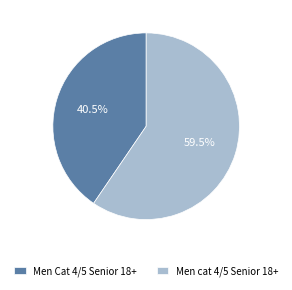

Approximately how many times larger is the value at Men Cat 4/5 Senior 18+ compared to Men cat 4/5 Senior 18+?

0.7